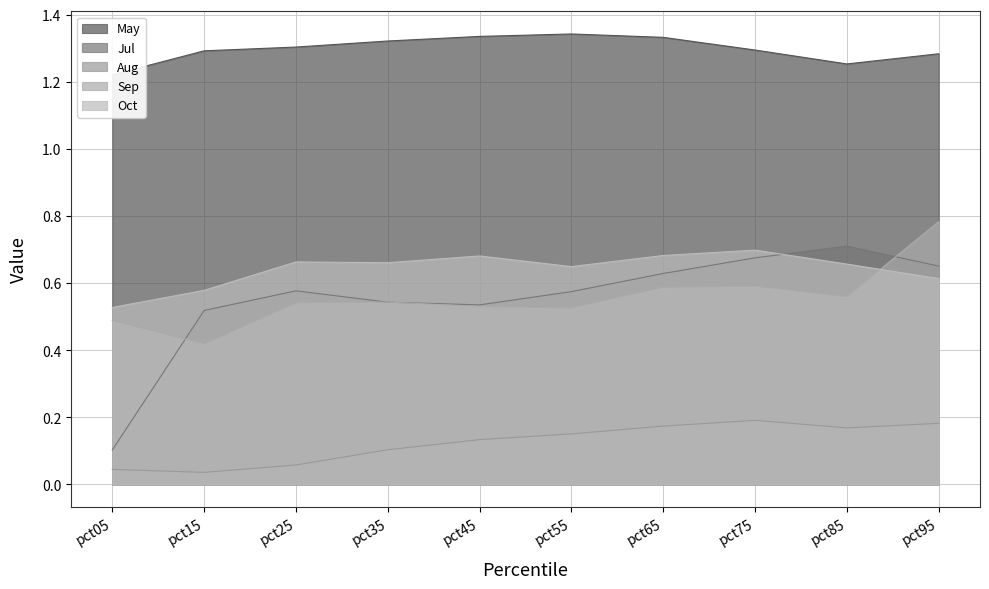

How many distinct data groups are displayed?

5